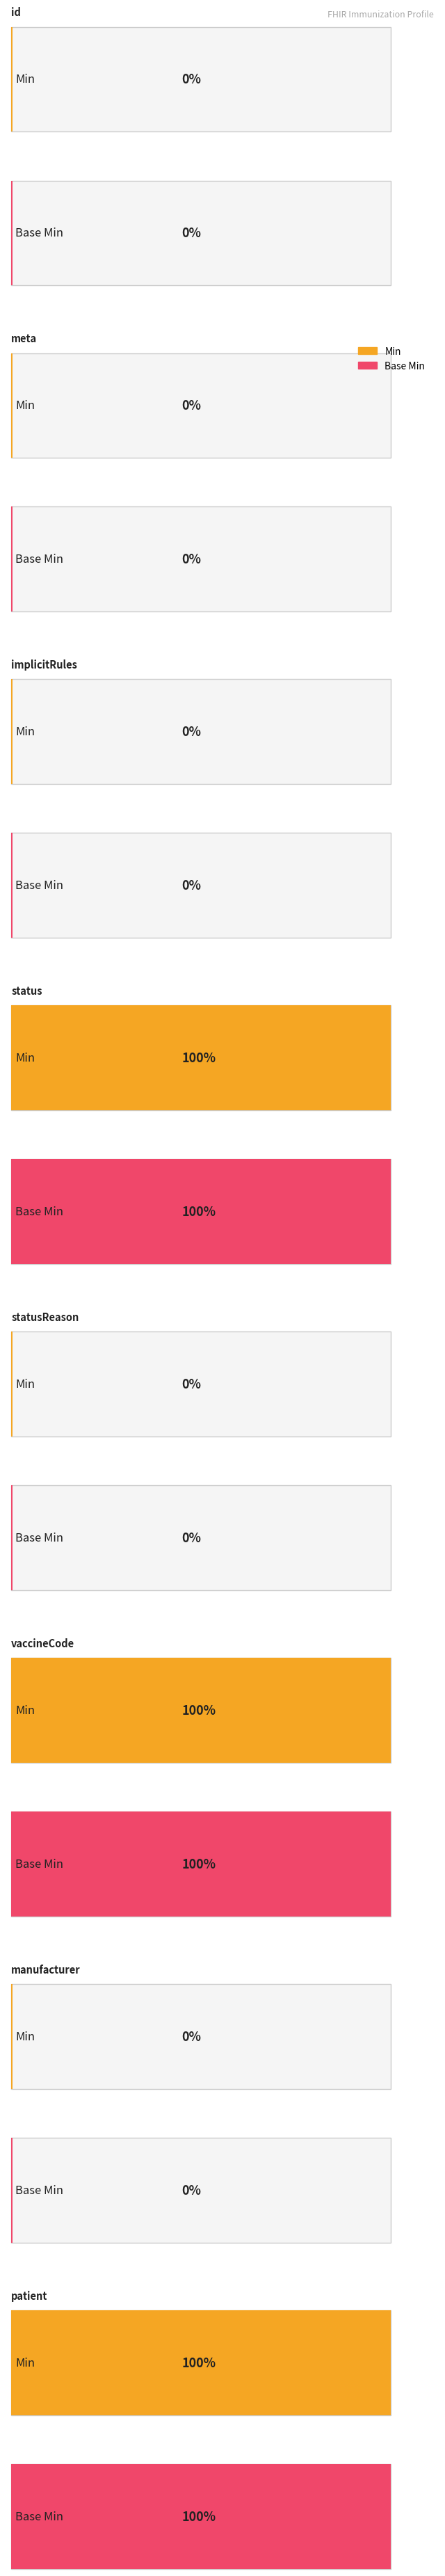

Where is Base Min nearest to the value 0?

Immunization.id